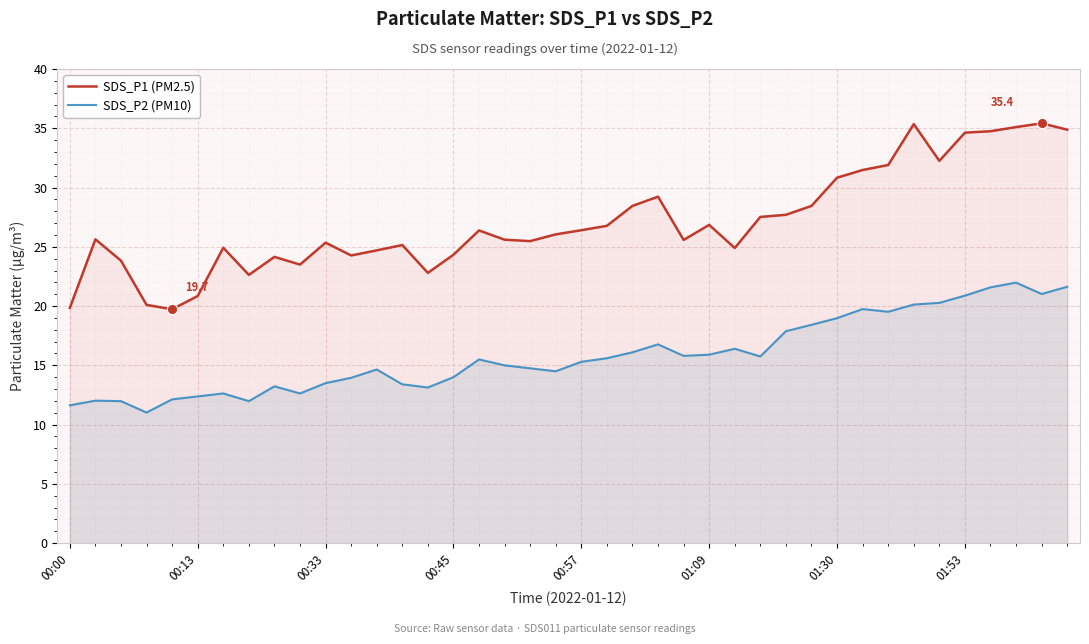

What is the total value across all series at 14?

35.9